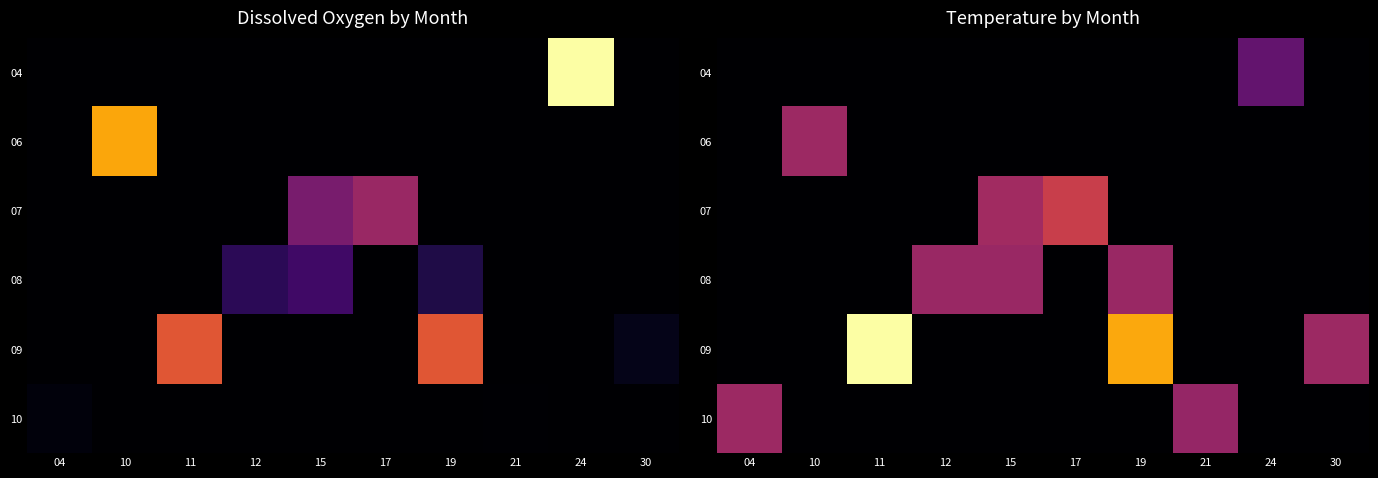

Which has a higher value, 24 or 30?

24